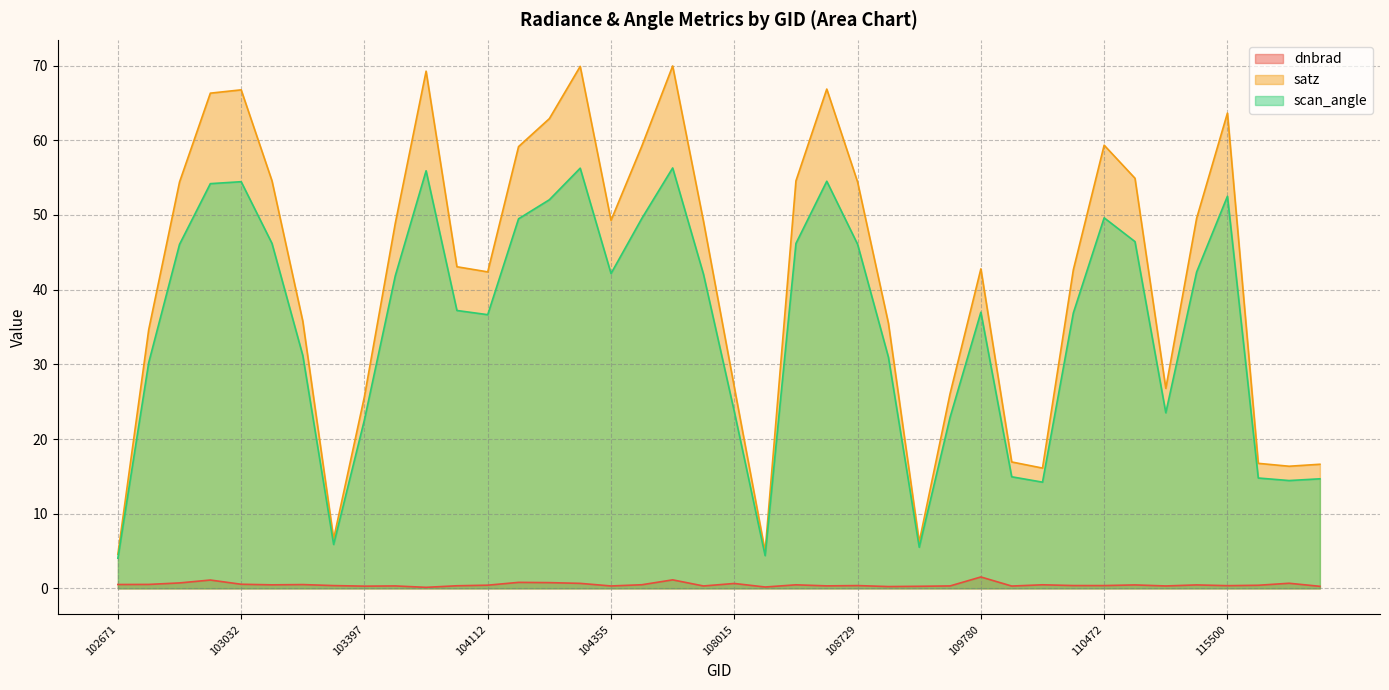

Which label corresponds to the largest value in the chart?

107834